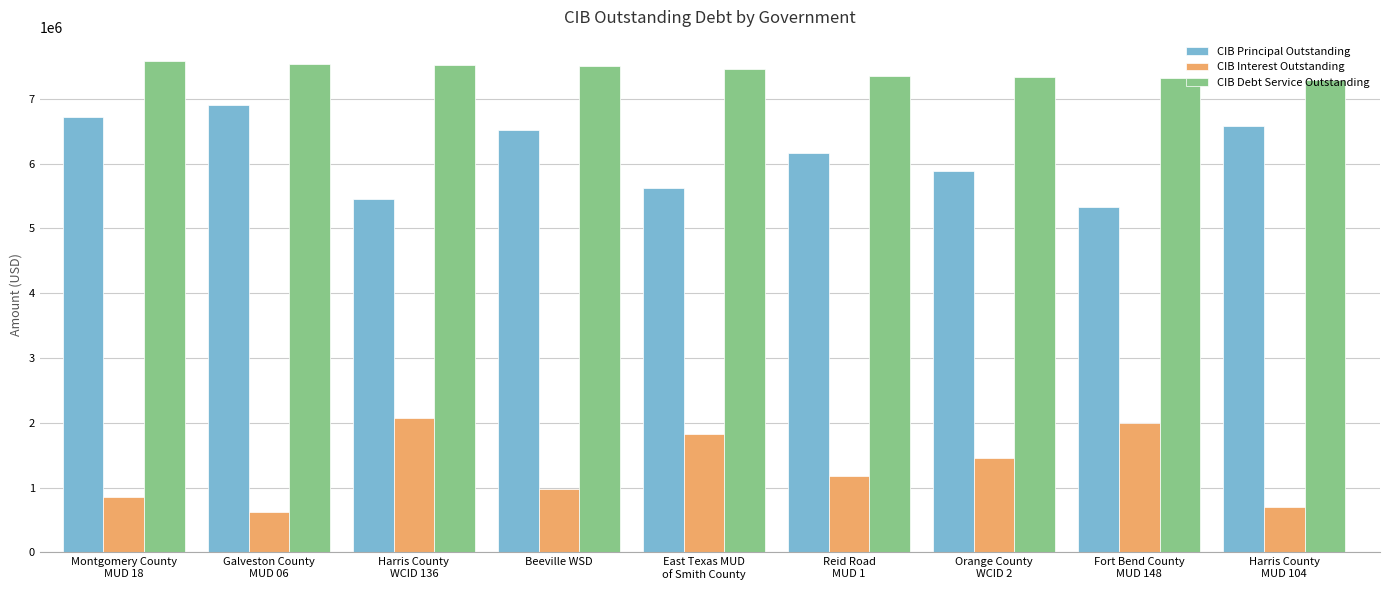

What is the sum of all CIB Principal Outstanding values?

55181000.0